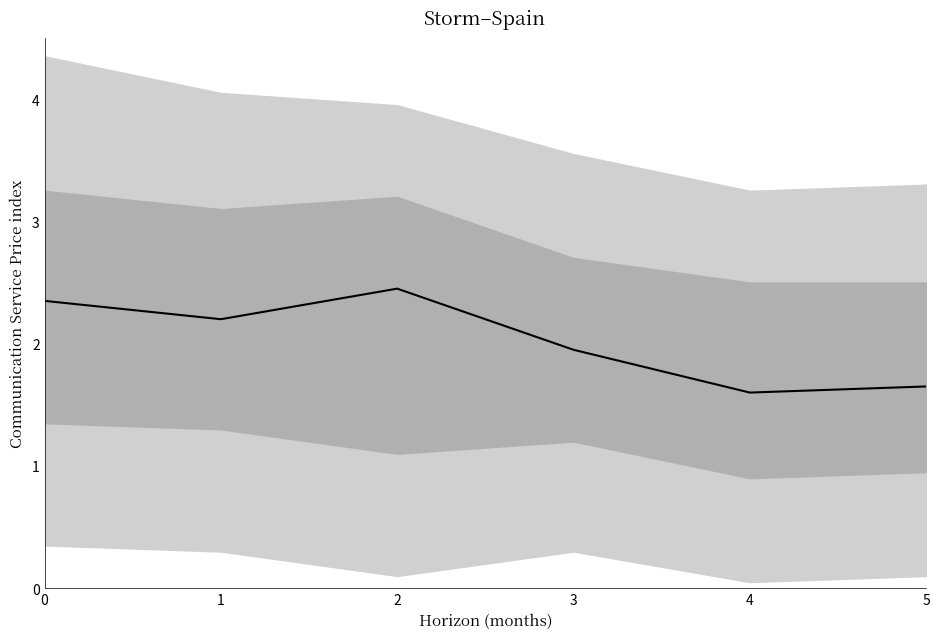

What is the value of the 6th point from the left?

1.6